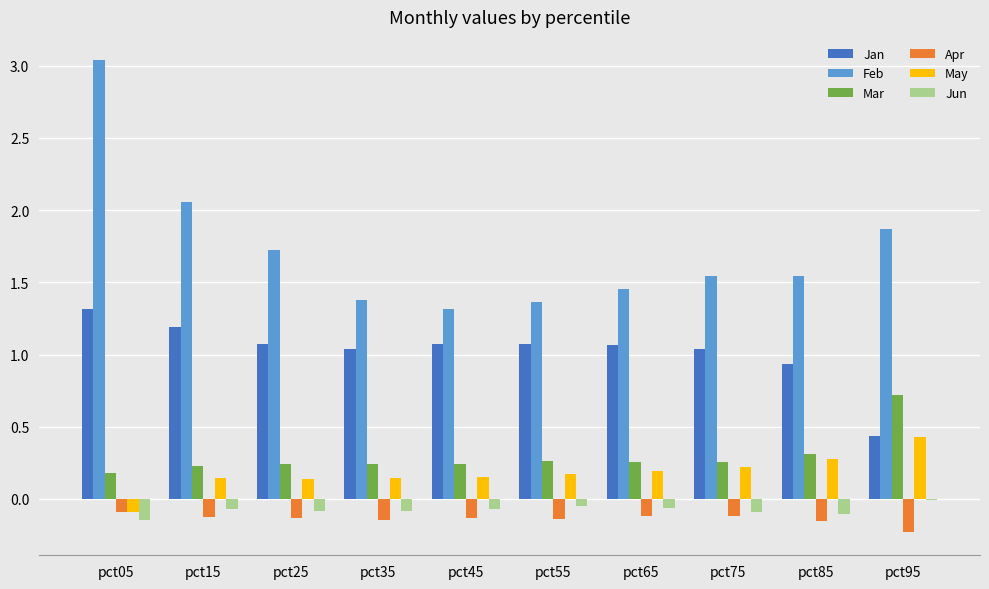

The Jun series shows -0.1 at pct05. True or false?

True